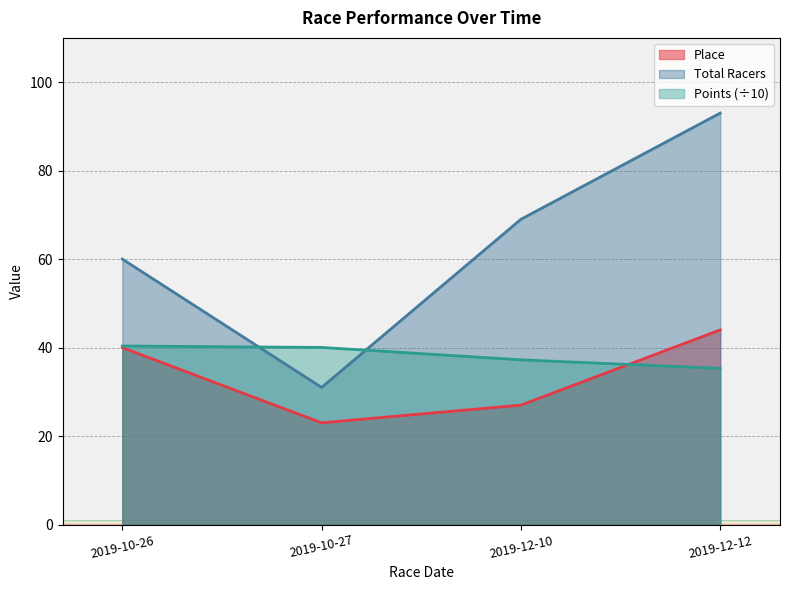

Which series has the widest spread of values?

Total Racers